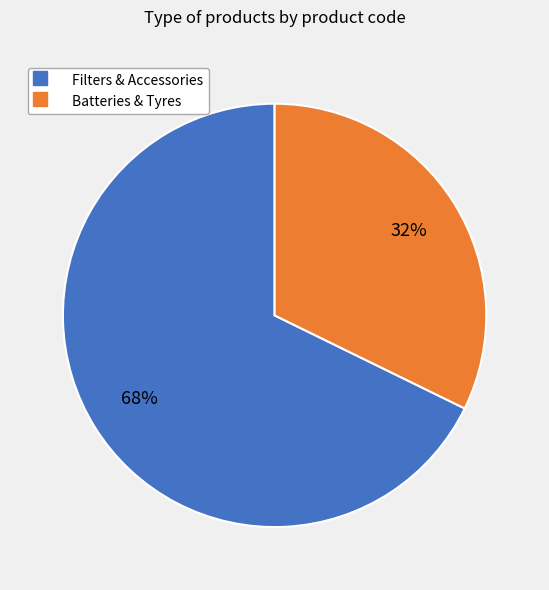

Is there a majority slice in this chart?

Yes